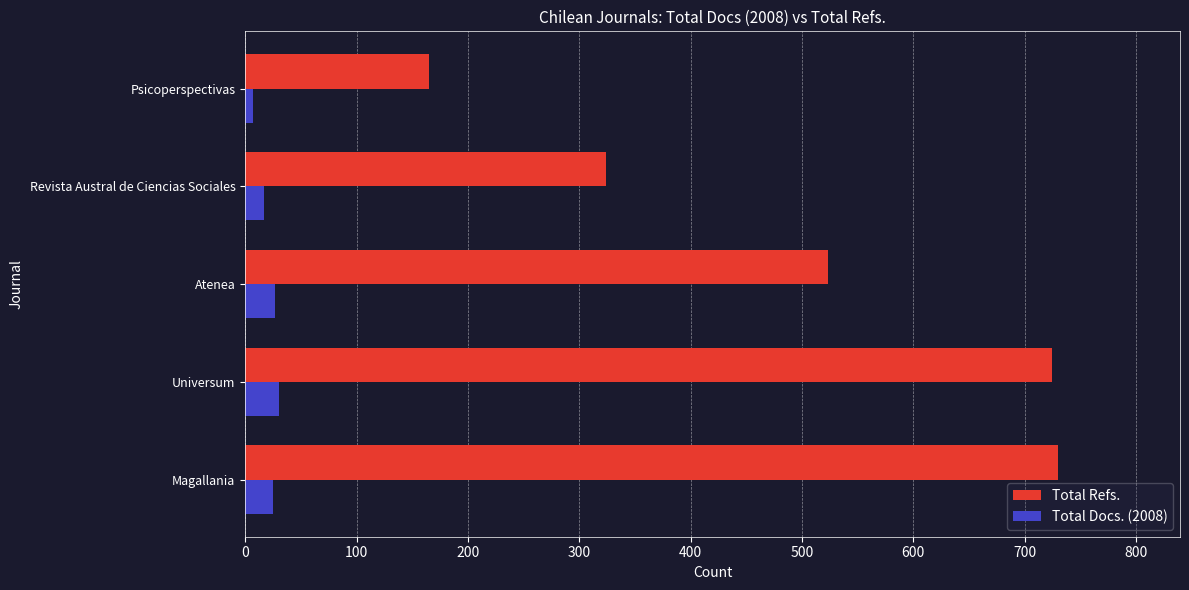

How many categories are shown in the chart?

5